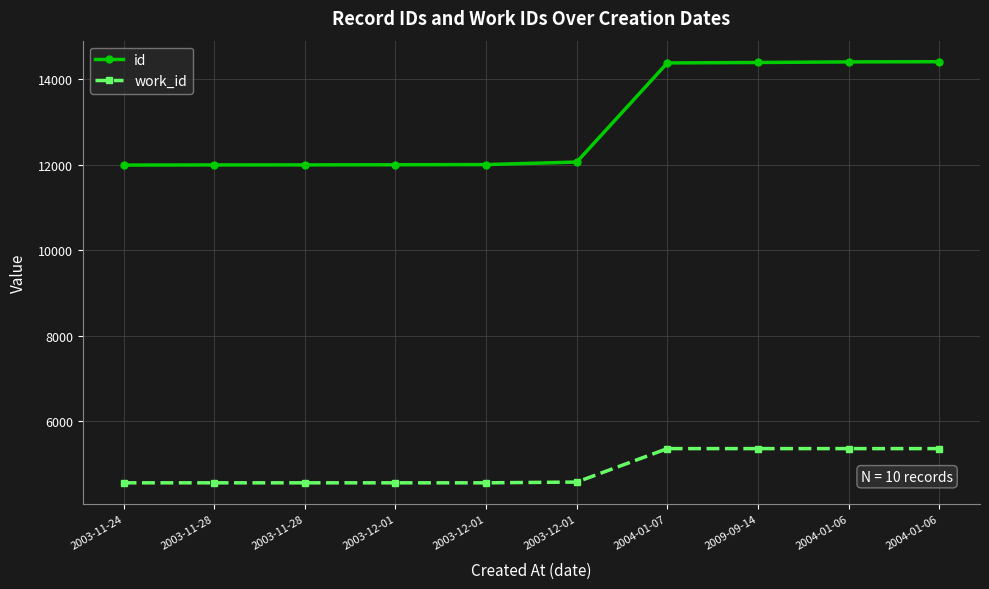

How many lines are shown in the chart?

2